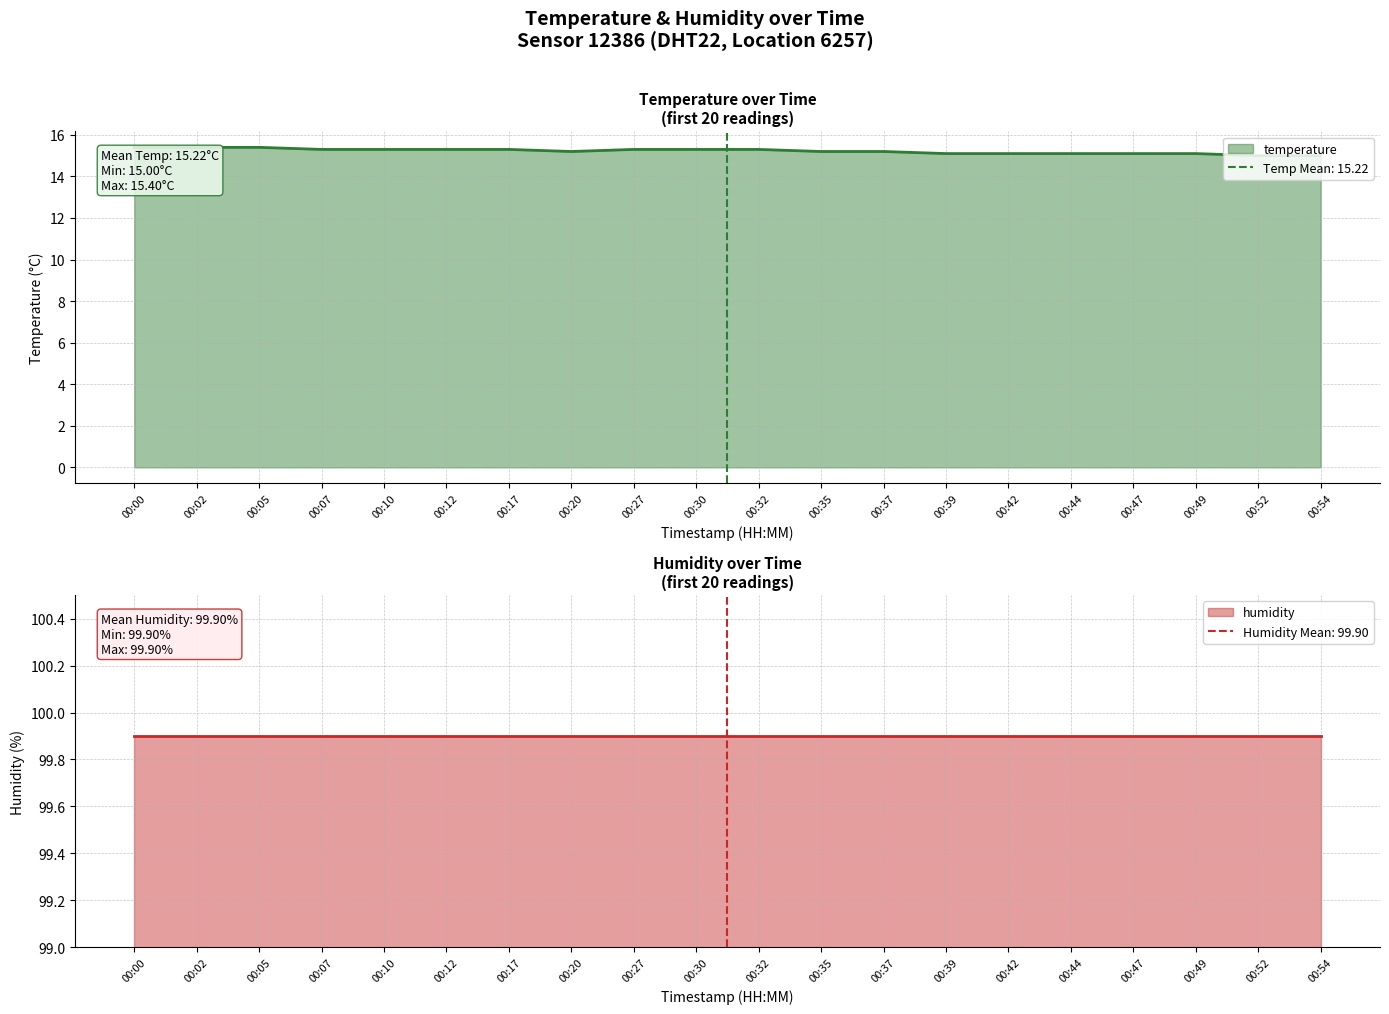

What is the ratio of the value at 00:27 to the value at 00:02?

1.0